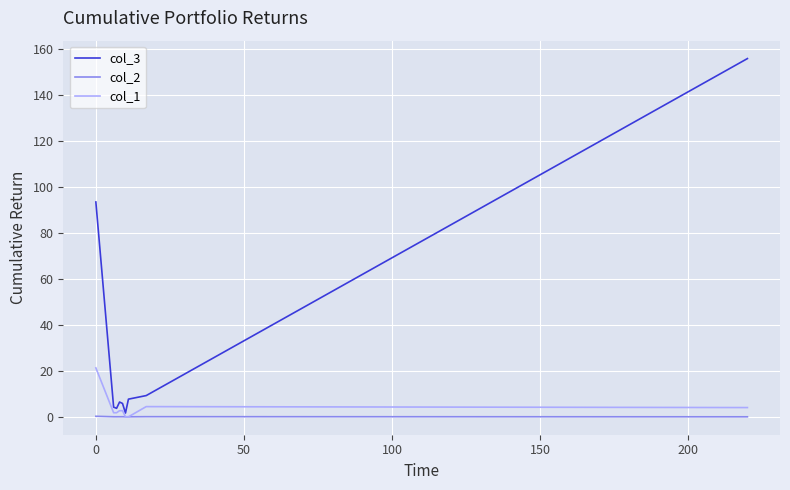

What is the greatest value displayed?

155.8